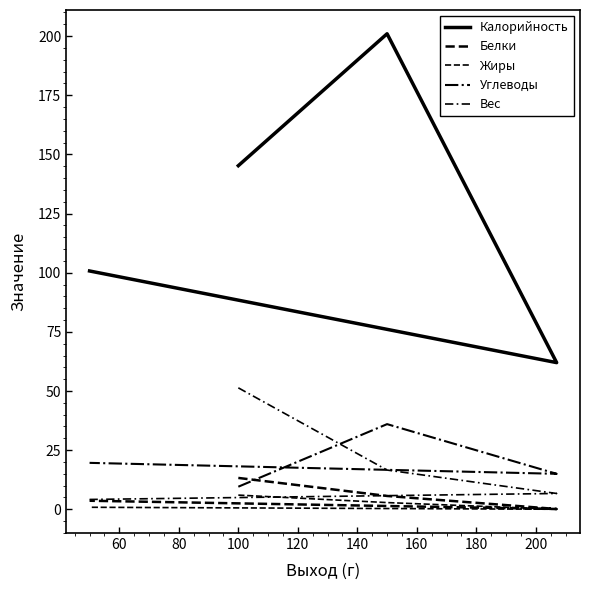

Which series has the widest spread of values?

Калорийность